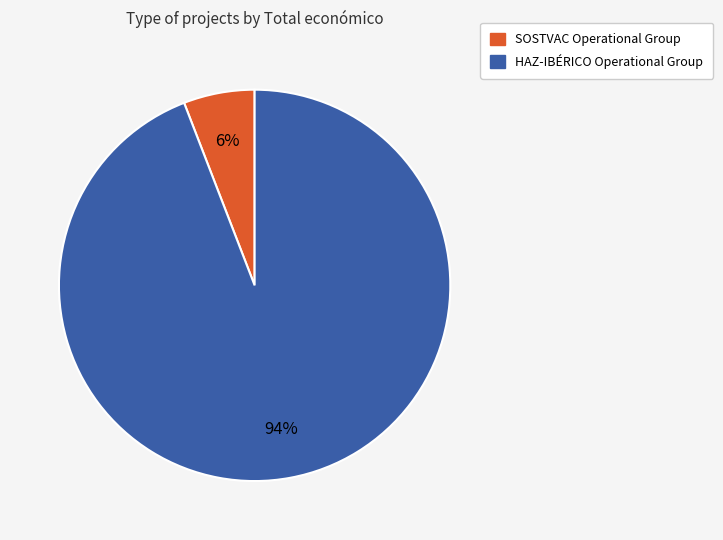

To the nearest percent, what percentage of the pie is SOSTVAC Operational Group?

6%